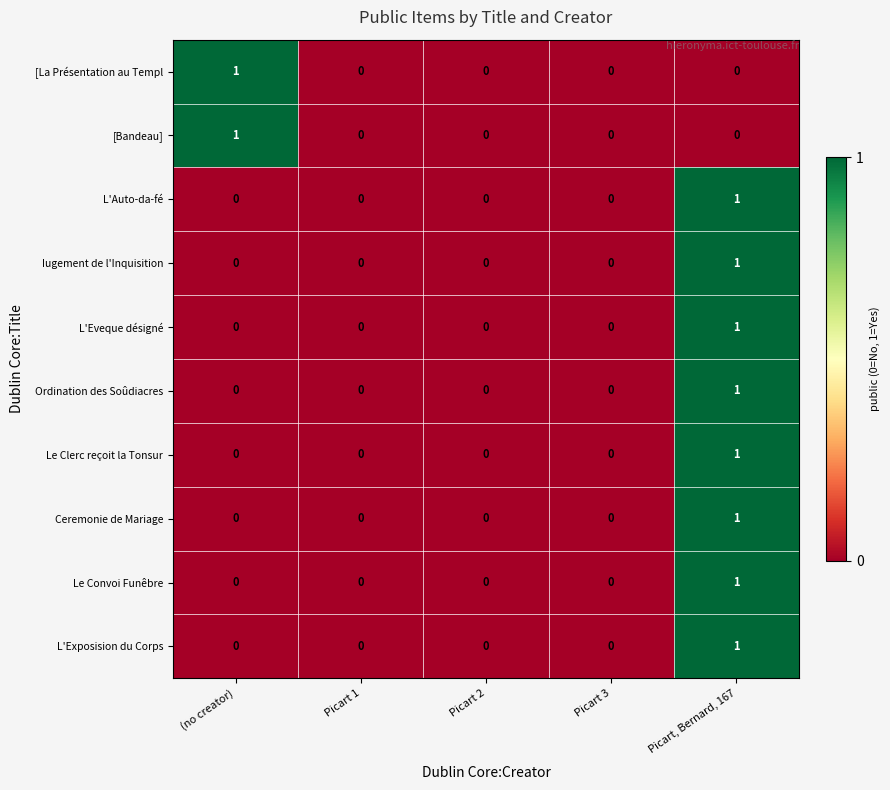

Is it true that [Bandeau] equals 1 at Picart, Bernard, 167?

False